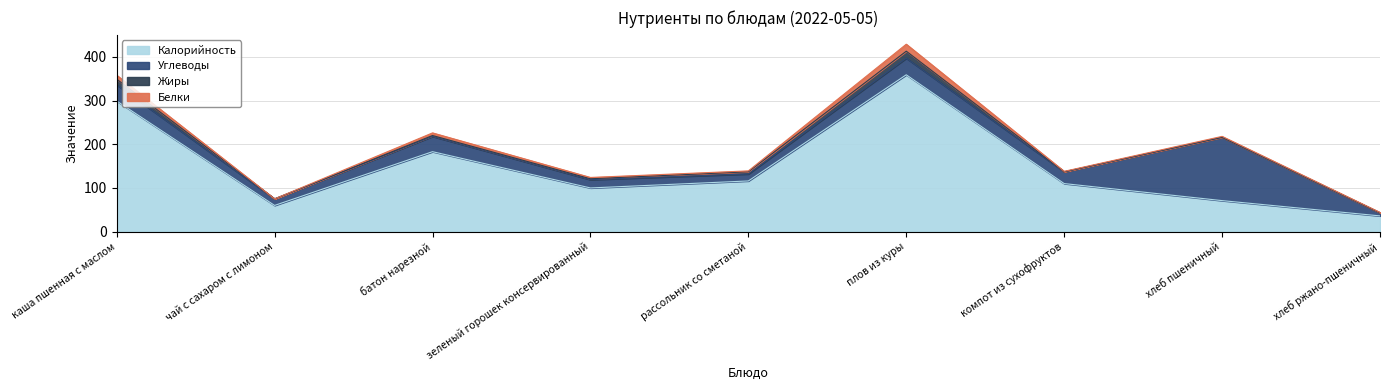

At which label does Углеводы reach its peak?

хлеб пшеничный